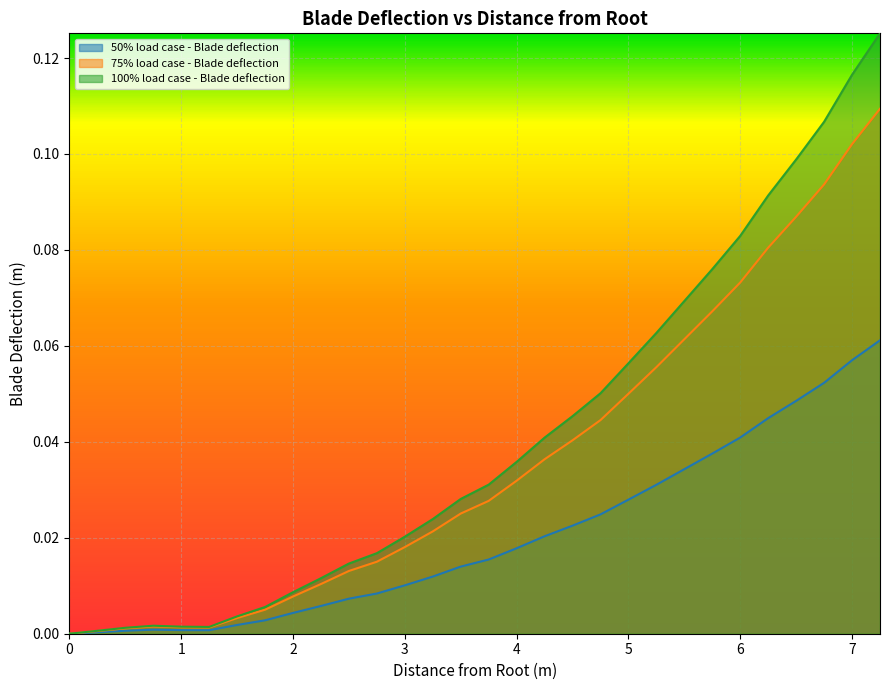

In 100% load case - Blade deflection, how many points are lower than both neighbors (excluding endpoints)?

1